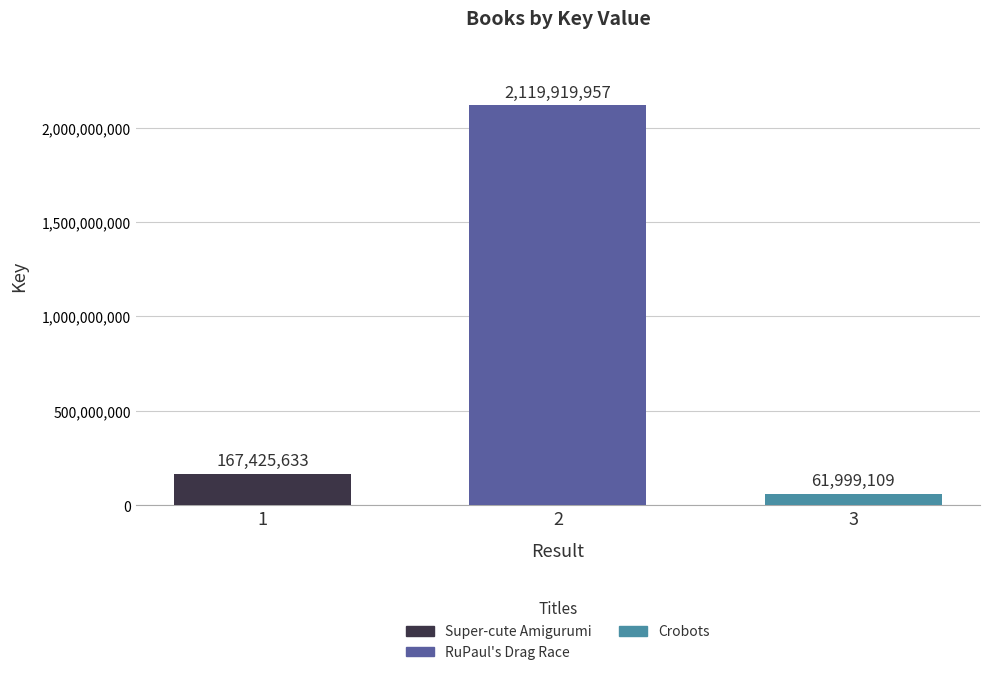

What is the approximate value at 2, to the nearest 100?

2119920000